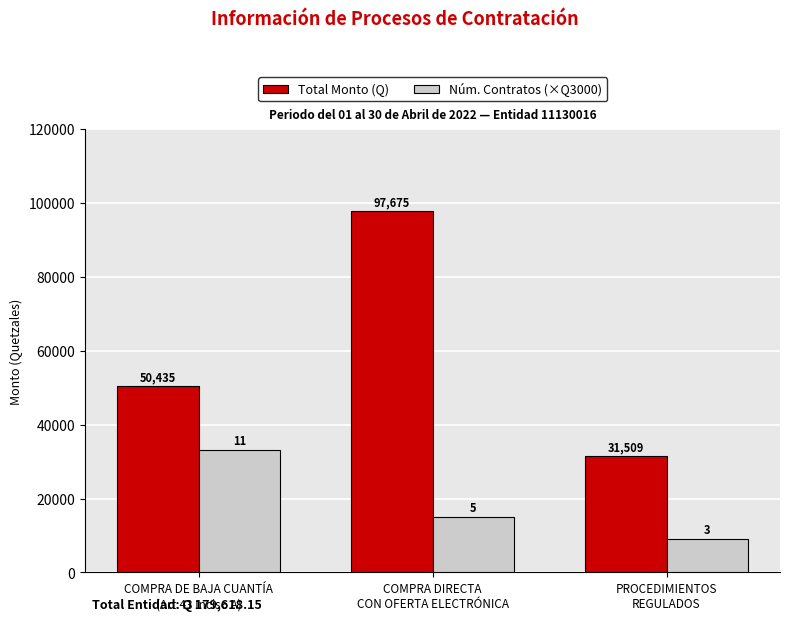

At which category does the chart reach its peak across all series?

COMPRA DIRECTA
CON OFERTA ELECTRÓNICA